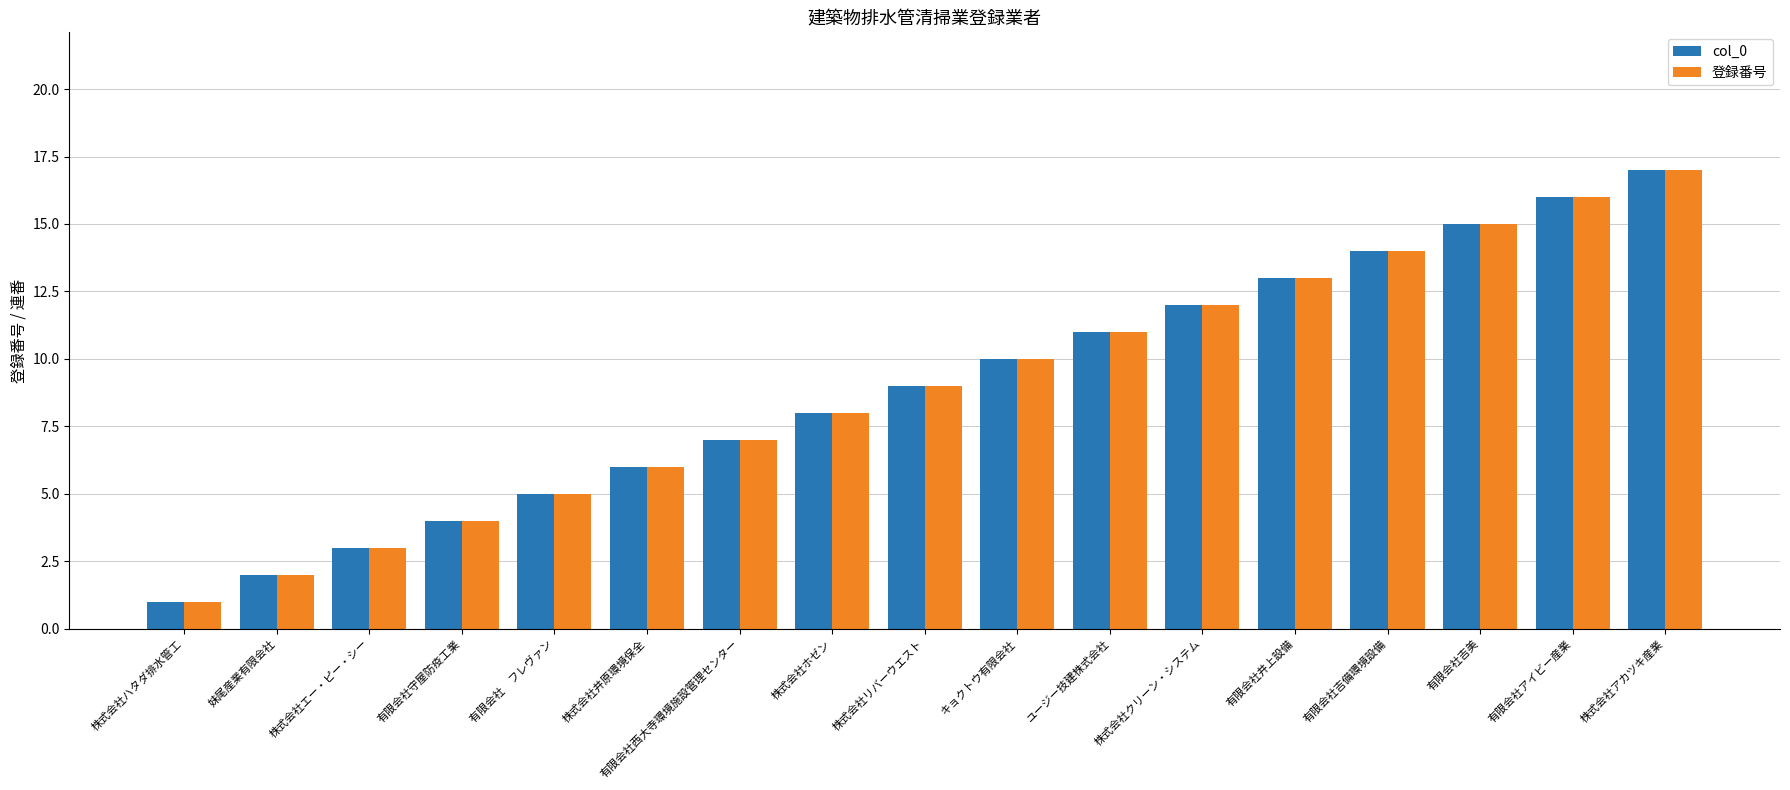

Reading left to right, transcribe all the data shown in this chart.

col_0: 株式会社ハタダ排水管工=1	妹尾産業有限会社=2	株式会社エー・ピー・シー=3	有限会社守屋防疫工業=4	有限会社　フレヴァン=5	株式会社井原環境保全=6	有限会社西大寺環境施設管理センター=7	株式会社ホゼン=8	株式会社リバーウエスト=9	キョクトウ有限会社=10	ユージー技建株式会社=11	株式会社クリーン・システム=12	有限会社井上設備=13	有限会社吉備環境設備=14	有限会社吉美=15	有限会社アイビー産業=16	株式会社アカツキ産業=17
登録番号: 株式会社ハタダ排水管工=1	妹尾産業有限会社=2	株式会社エー・ピー・シー=3	有限会社守屋防疫工業=4	有限会社　フレヴァン=5	株式会社井原環境保全=6	有限会社西大寺環境施設管理センター=7	株式会社ホゼン=8	株式会社リバーウエスト=9	キョクトウ有限会社=10	ユージー技建株式会社=11	株式会社クリーン・システム=12	有限会社井上設備=13	有限会社吉備環境設備=14	有限会社吉美=15	有限会社アイビー産業=16	株式会社アカツキ産業=17